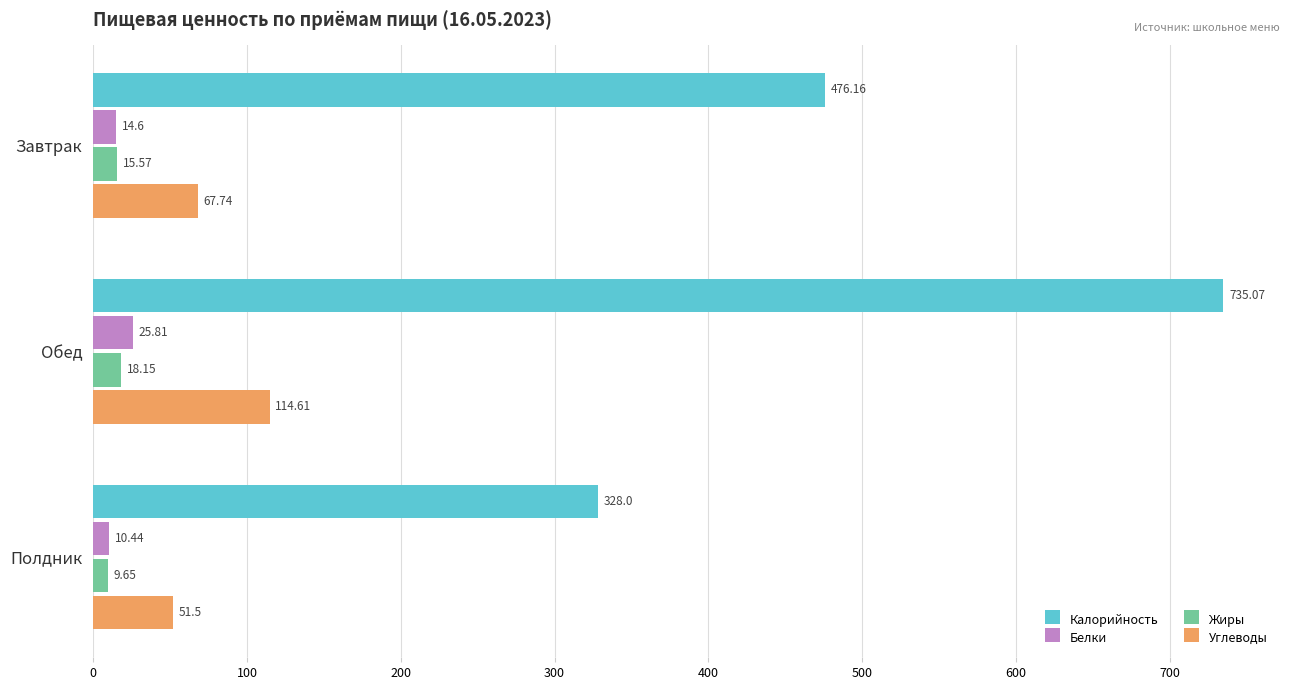

Which series has the largest range (max minus min)?

Калорийность